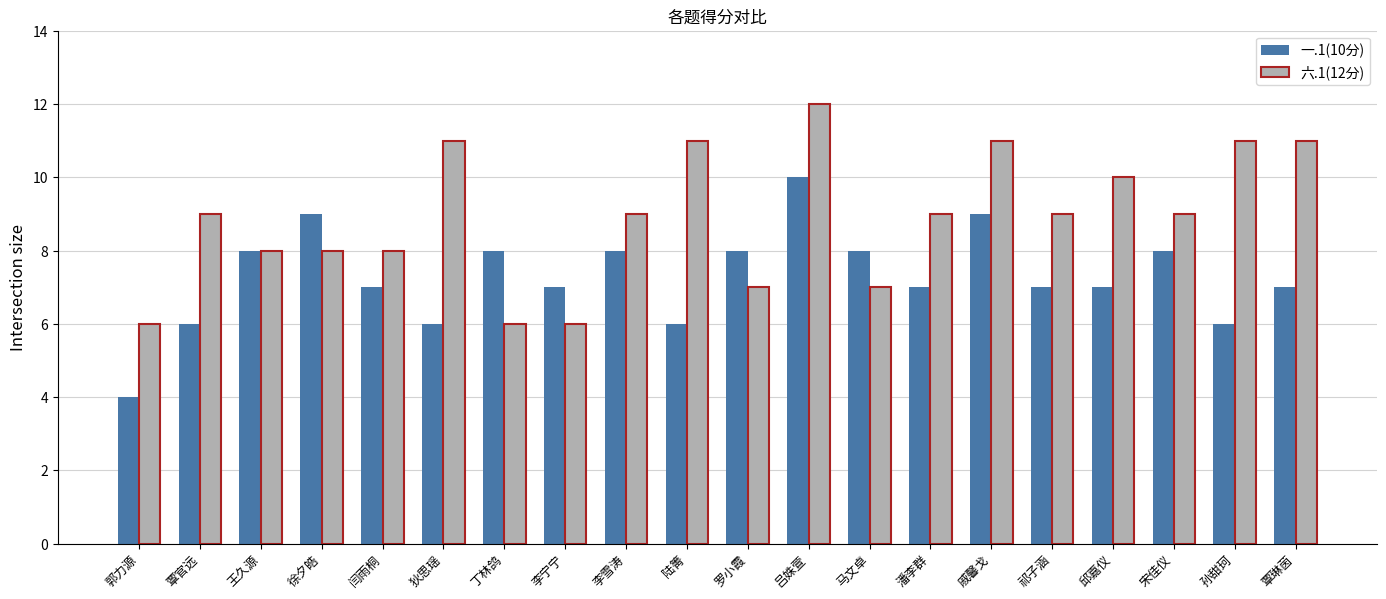

What is the difference between the second highest and second lowest values in the 一.1(10分) series?

3